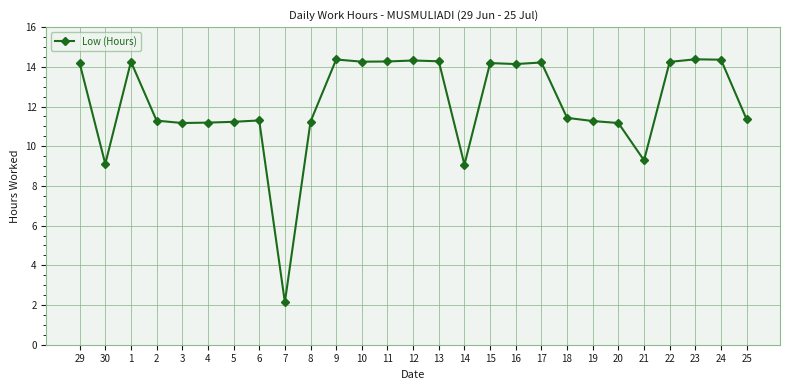

Does the chart display data point markers on the line(s)?

Yes